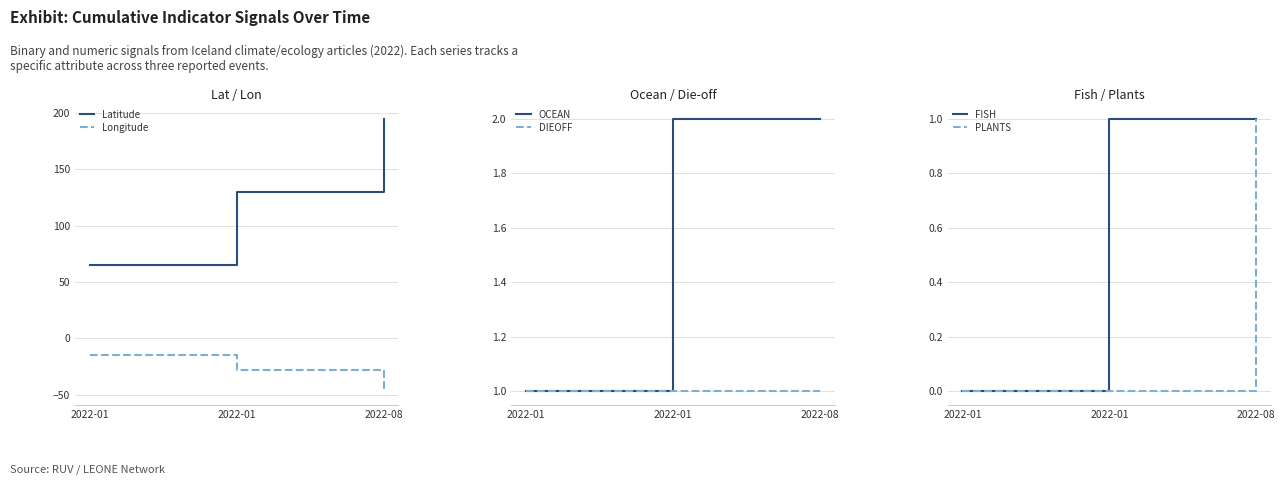

At which label does Longitude first exceed -28?

2022-01